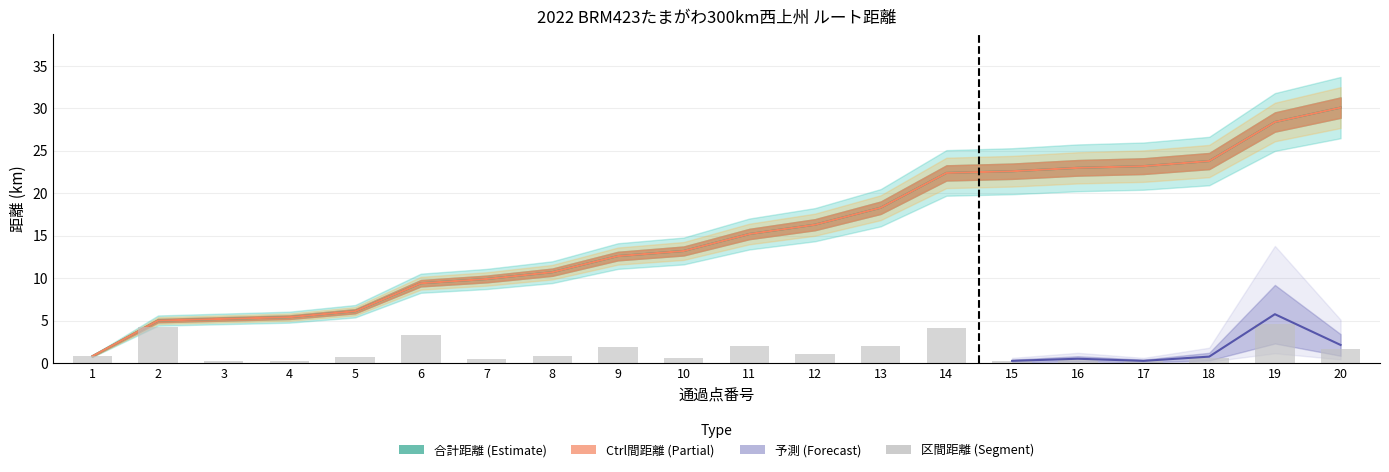

Rank the categories by value from lowest to highest.

3, 4, 15, 17, 16, 7, 10, 18, 5, 1, 8, 12, 20, 9, 11, 13, 6, 14, 2, 19